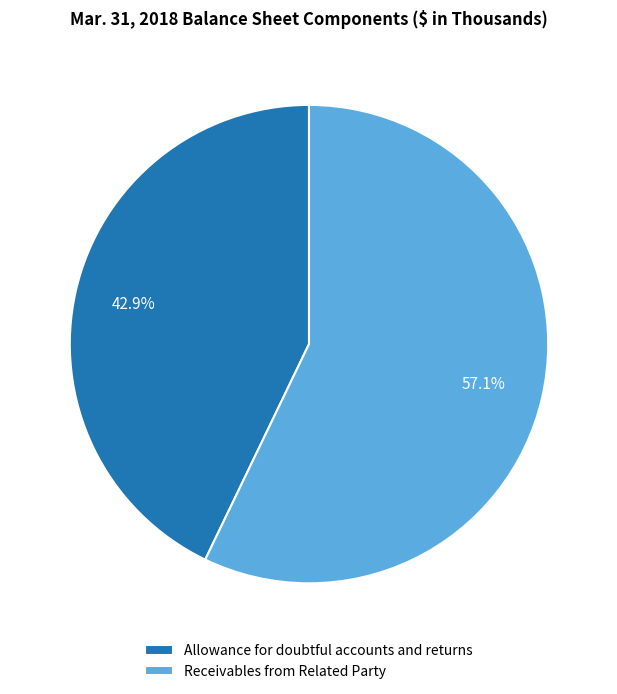

Which slice is the largest?

Receivables from Related Party